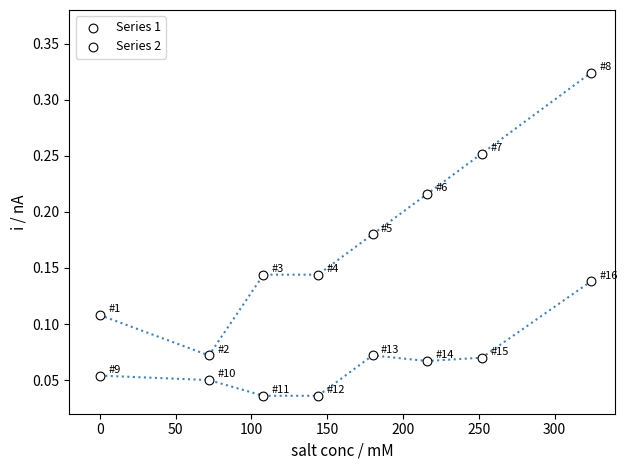

How many data points are displayed?

16